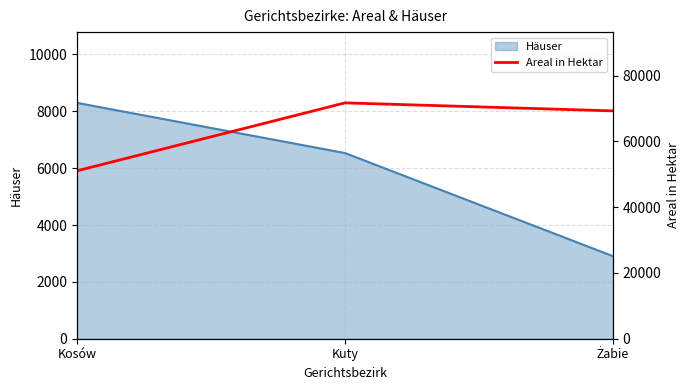

At which category does the chart reach its minimum across all series?

Kosów